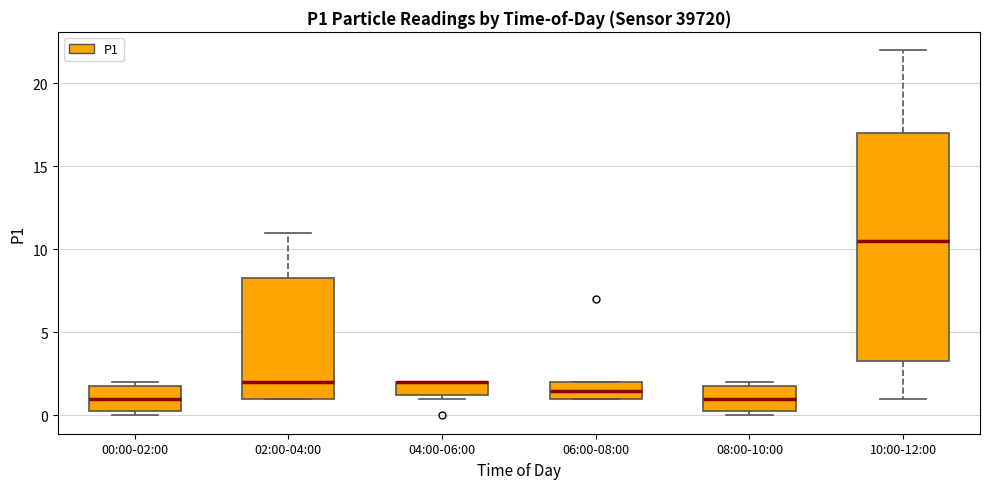

Reading left to right, read every box against the y-axis: the position of its median line, the range the box covers, and the ends of its whiskers. The values are not printed on the chart, so give them approximately, as read against the axis.

00:00-02:00: median 1.0, box 0.5 to 2.0, whiskers 0.0 to 2.0 (just above the box's upper edge)
02:00-04:00: median 2.0, box 1.0 to 8.5, whiskers 1.0 to 11.0
04:00-06:00: median 2.0 (drawn on the box's upper edge), box 1.5 to 2.0, whiskers 1.0 to 2.0
06:00-08:00: median 1.5, box 1.0 to 2.0, whiskers 1.0 to 2.0
08:00-10:00: median 1.0, box 0.5 to 2.0, whiskers 0.0 to 2.0 (just above the box's upper edge)
10:00-12:00: median 10.5, box 3.5 to 17.0, whiskers 1.0 to 22.0